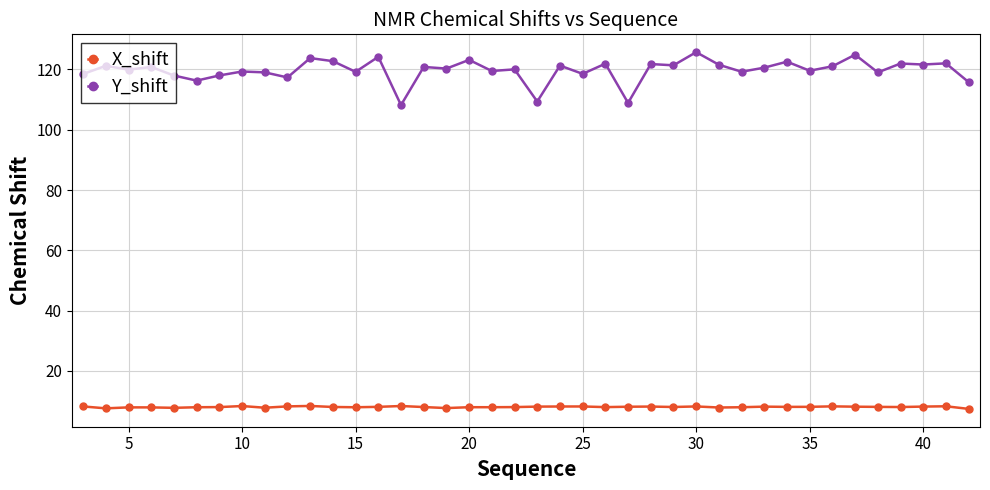

What is the average value of the X_shift series?

8.0